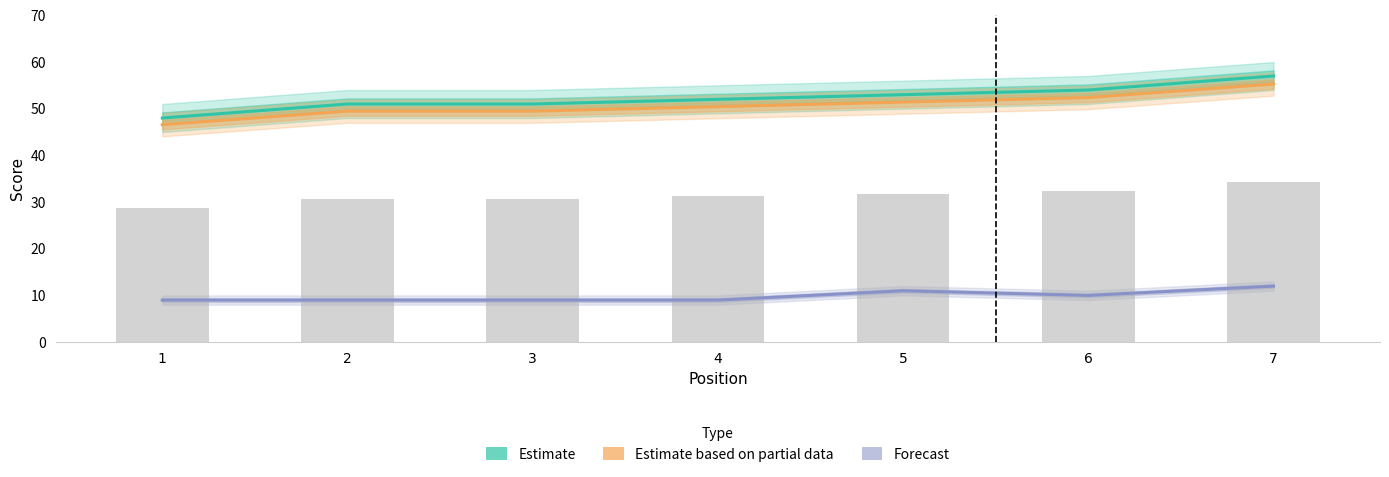

At which label is Estimate closest to 52?

4